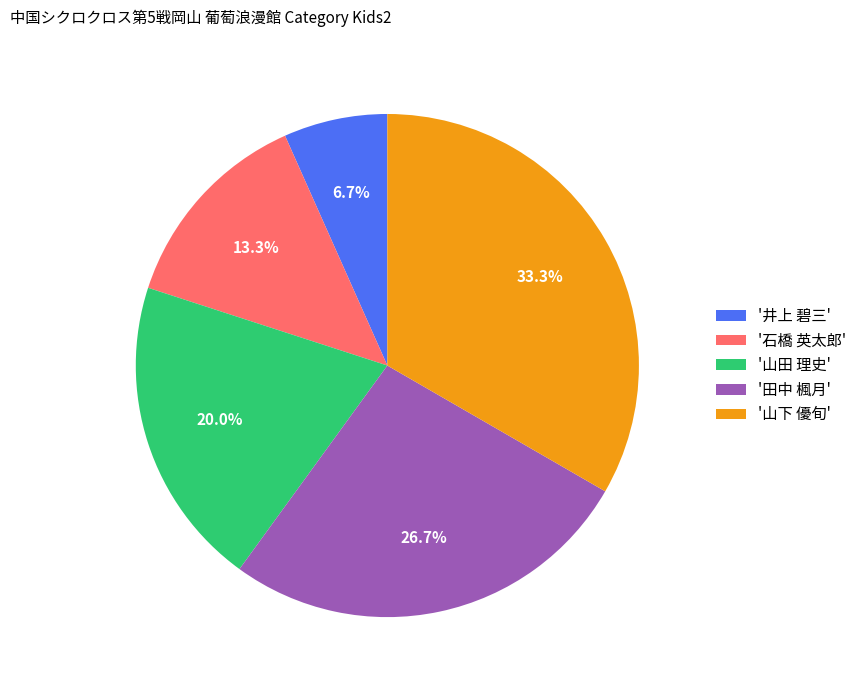

How many segments does this pie chart have?

5